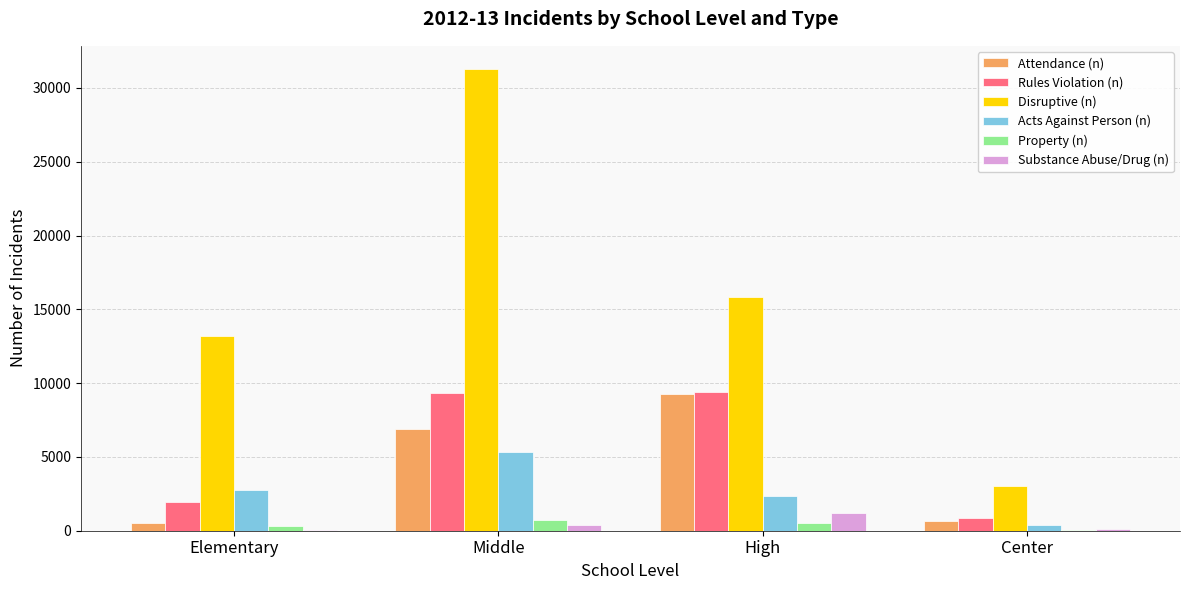

Is it true that Property (n) equals 322 at Elementary?

True